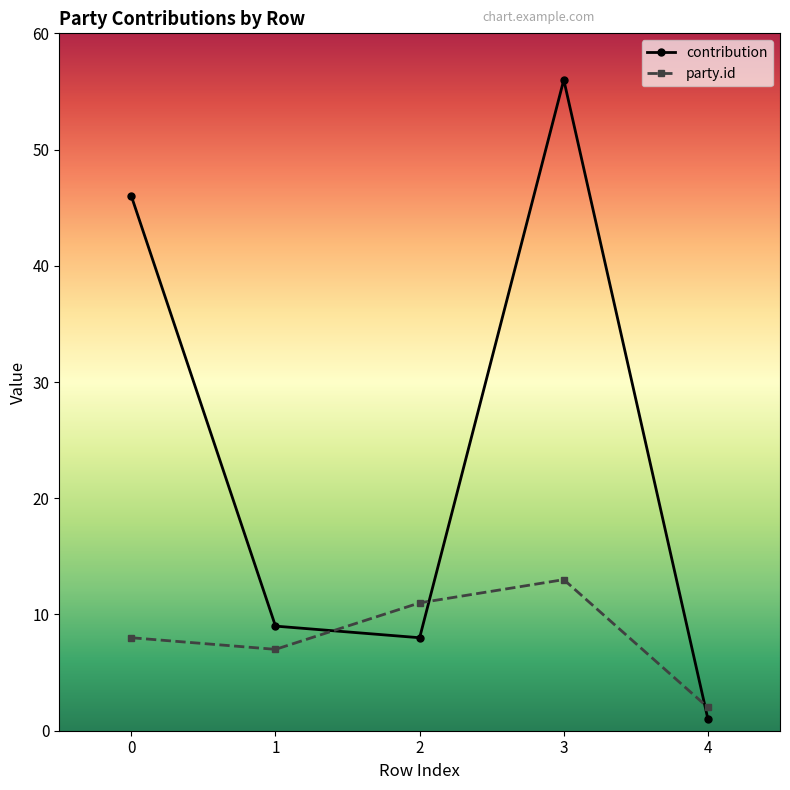

What is the difference between the highest and lowest values at 4?

1